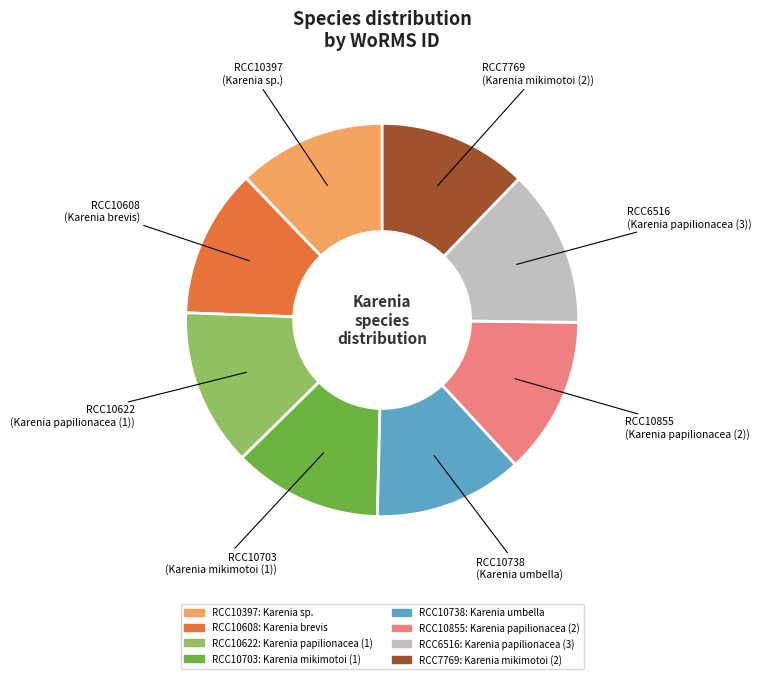

Which has a higher value, RCC10703 or RCC6516?

RCC6516